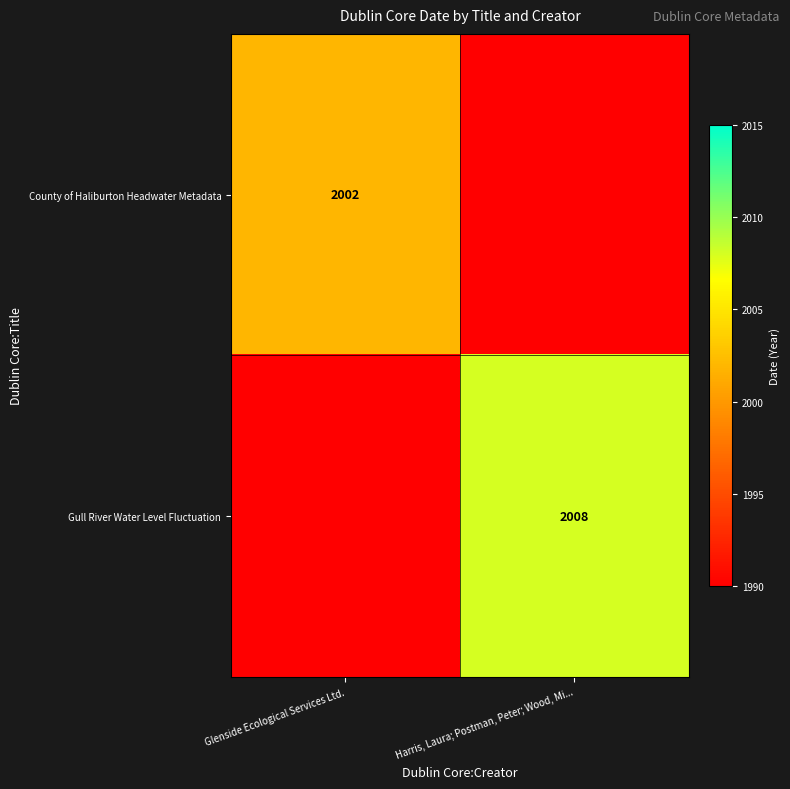

Between Harris, Laura; Postman, Peter; Wood, Mi... and Glenside Ecological Services Ltd., which is larger?

Glenside Ecological Services Ltd.